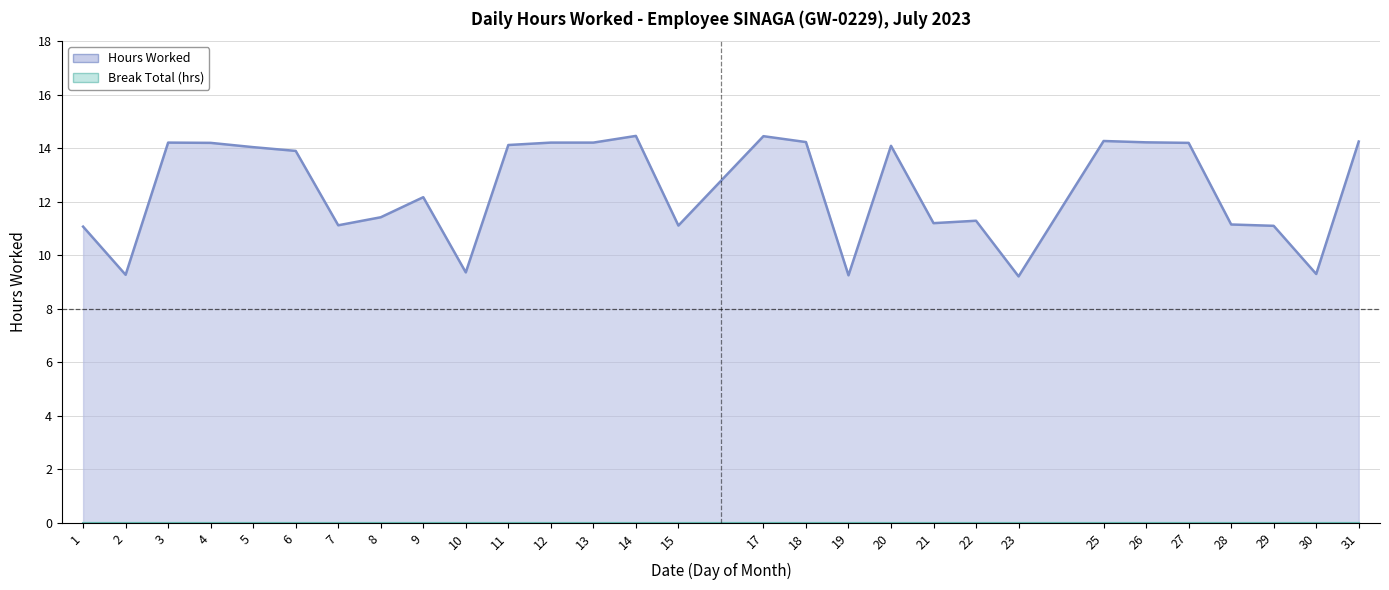

Does the chart have visible grid lines?

Yes